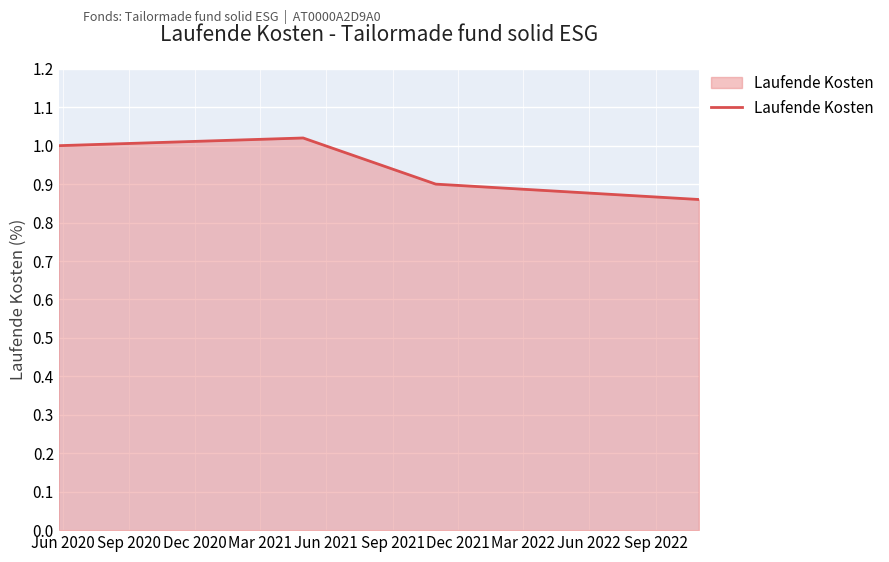

How many lines are shown in the chart?

1